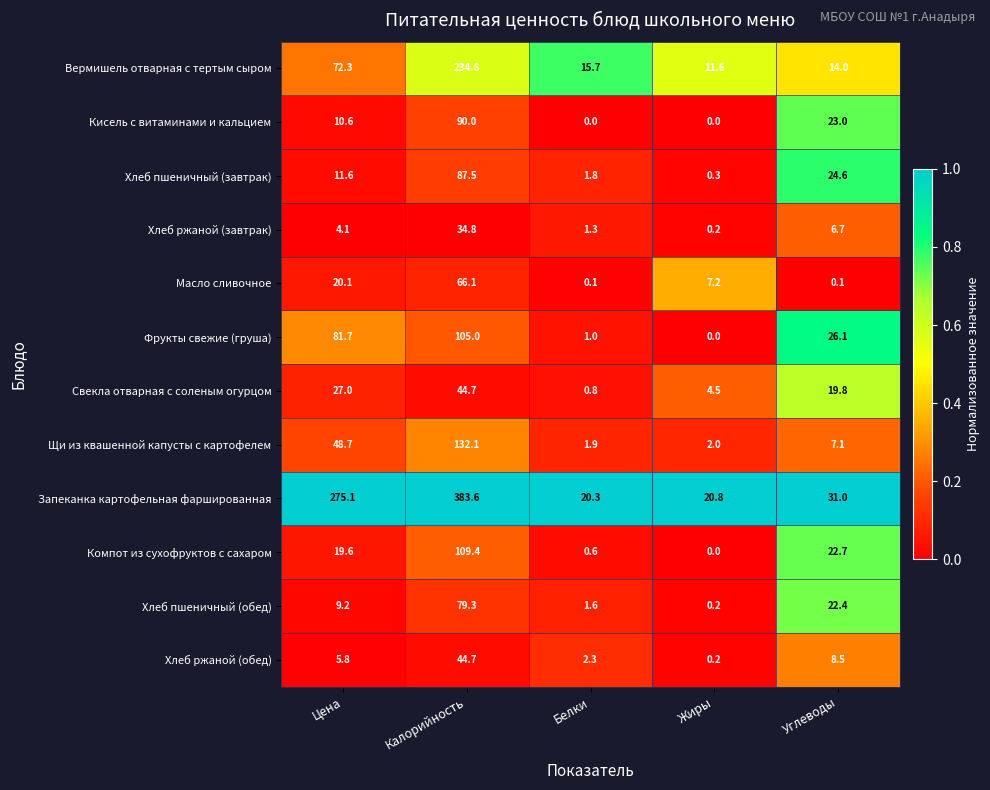

What is the difference between the highest and lowest values at Калорийность?

348.8